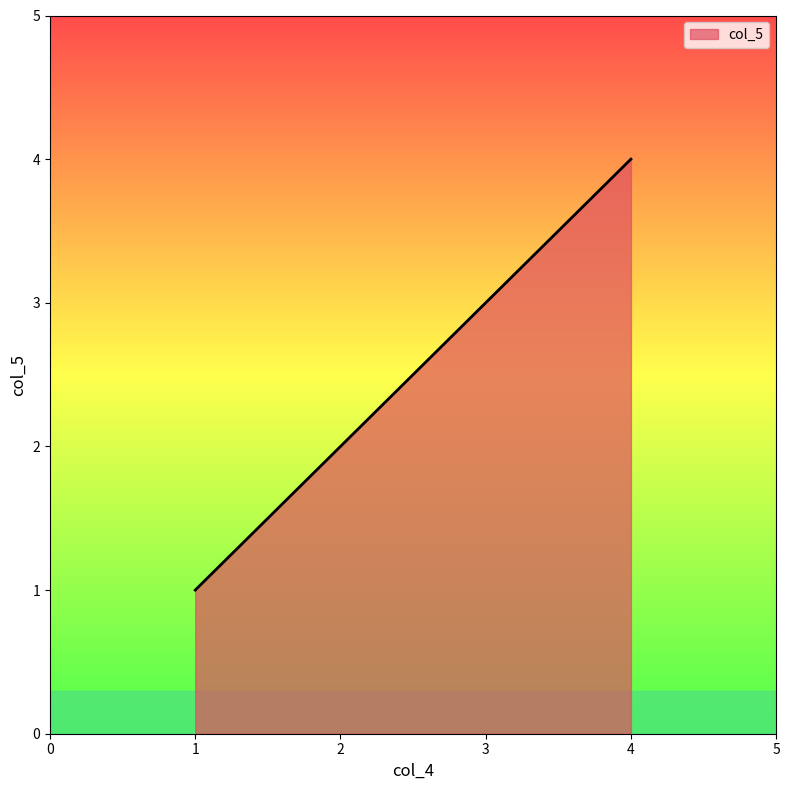

What is the ratio of the value at 4 to the value at 3?

1.3